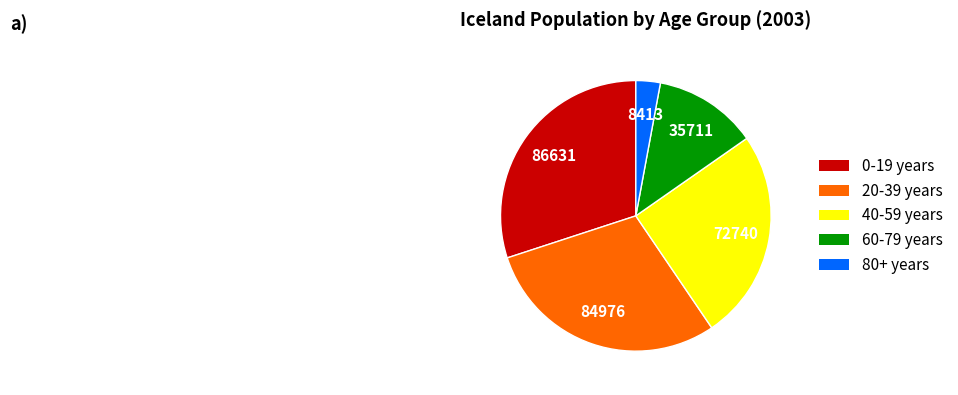

Does any single category account for the majority?

No